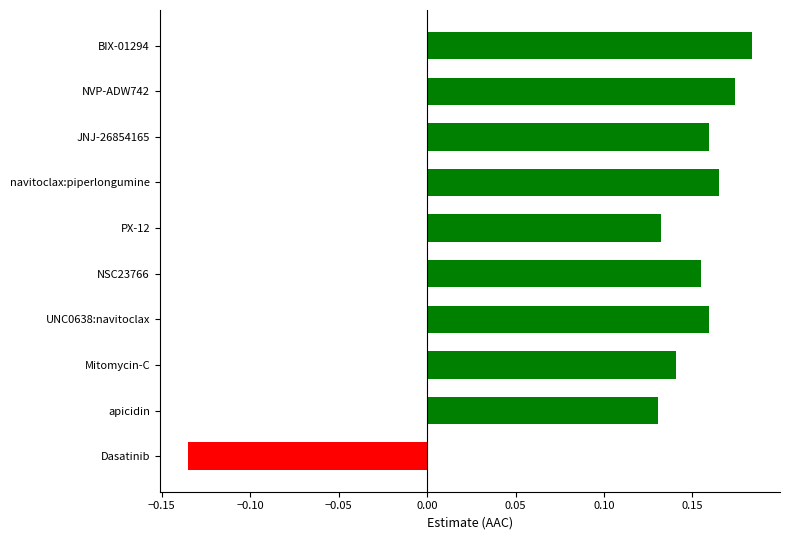

What is the sum of all values?

1.3